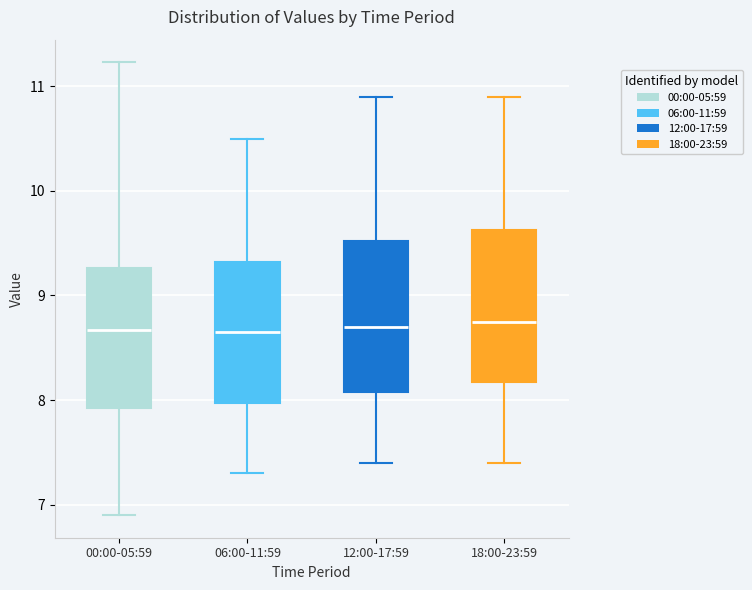

Reading left to right, read every box against the y-axis: the position of its median line, the range the box covers, and the ends of its whiskers. The values are not printed on the chart, so give them approximately, as read against the axis.

00:00-05:59: median 8.7, box 7.9 to 9.3, whiskers 6.9 to 11.2
06:00-11:59: median 8.7, box 8.0 to 9.3, whiskers 7.3 to 10.5
12:00-17:59: median 8.7, box 8.1 to 9.5, whiskers 7.4 to 10.9
18:00-23:59: median 8.8, box 8.2 to 9.6, whiskers 7.4 to 10.9